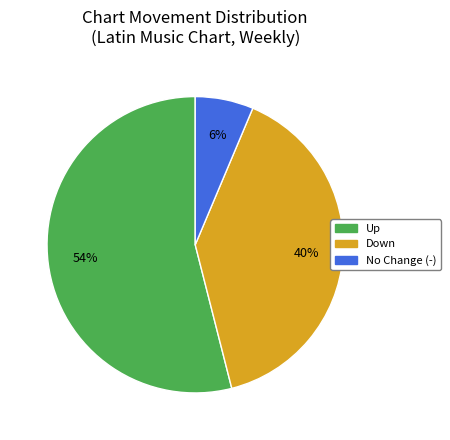

To the nearest percent, what is the difference between the largest and smallest slice percentages?

48%